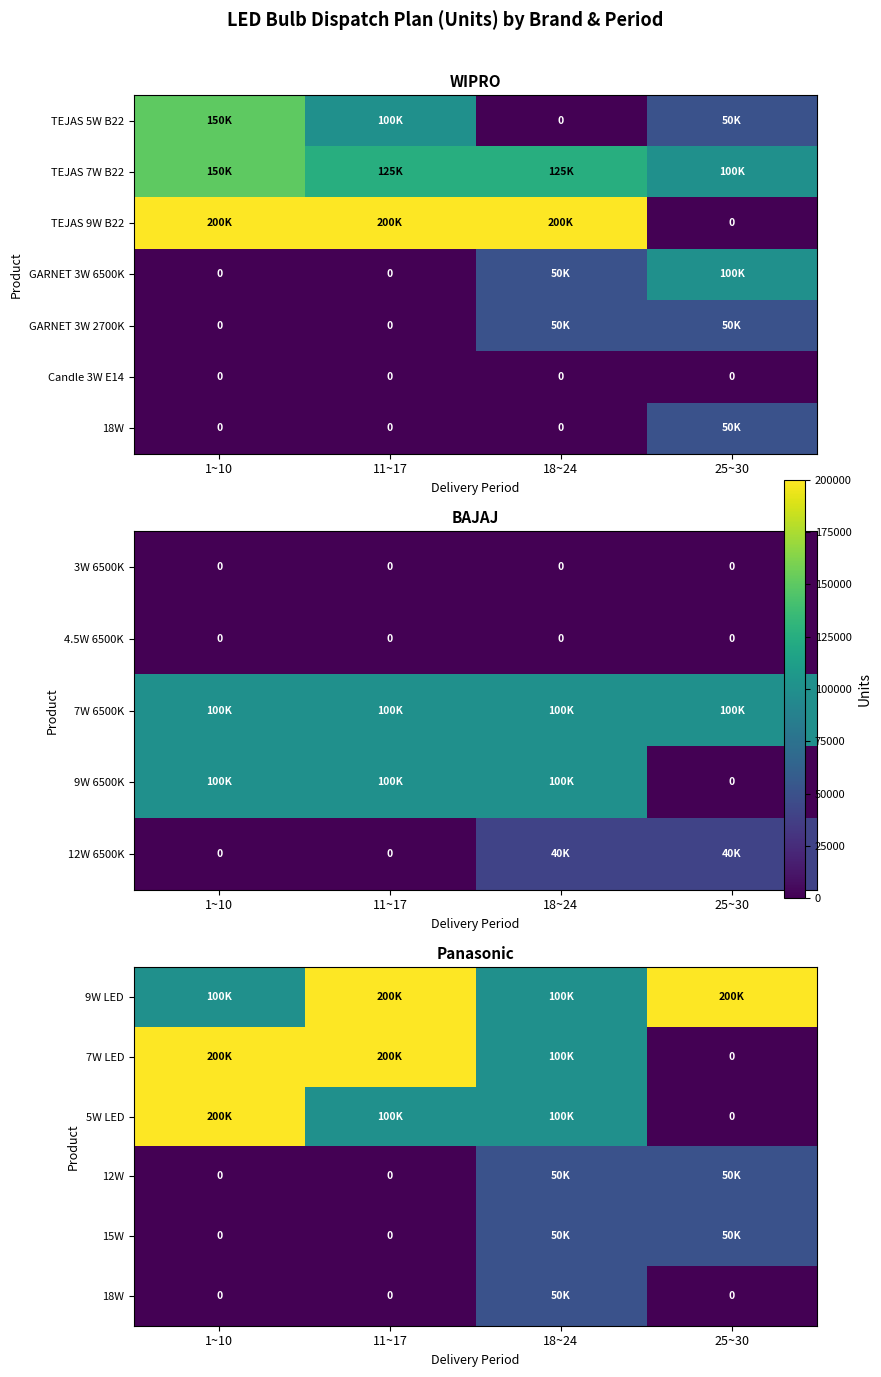

At how many categories does at least one series exceed 139533?

3